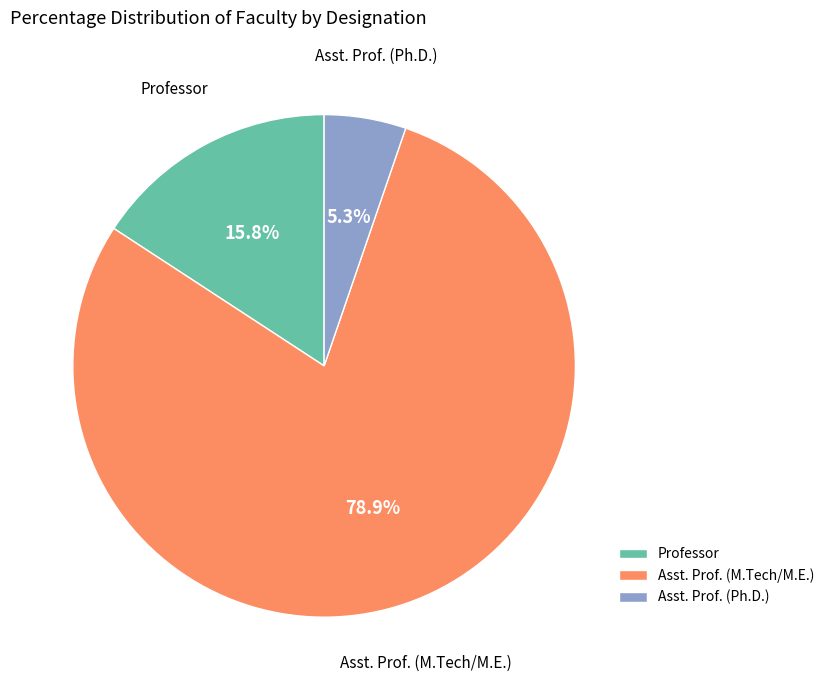

What percentage is the Professor slice, to the nearest percent?

16%